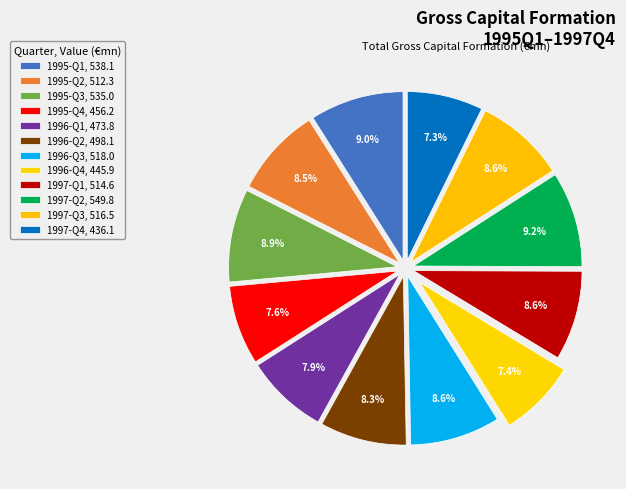

Is it true that 1997-Q3 is 9% of the pie?

True